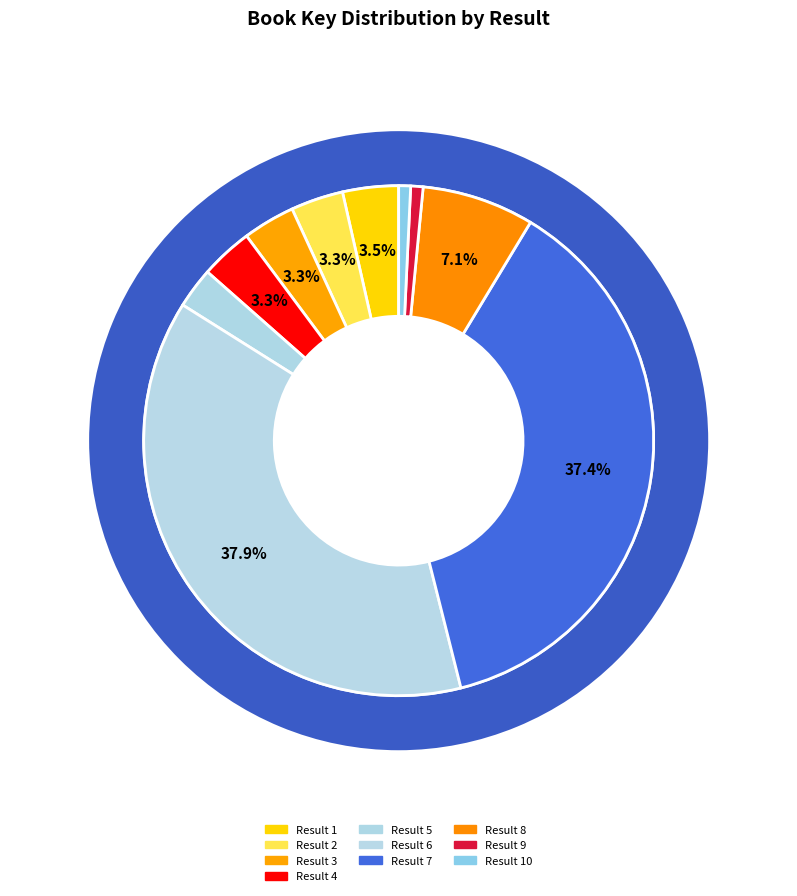

Count the number of slices in the pie.

10